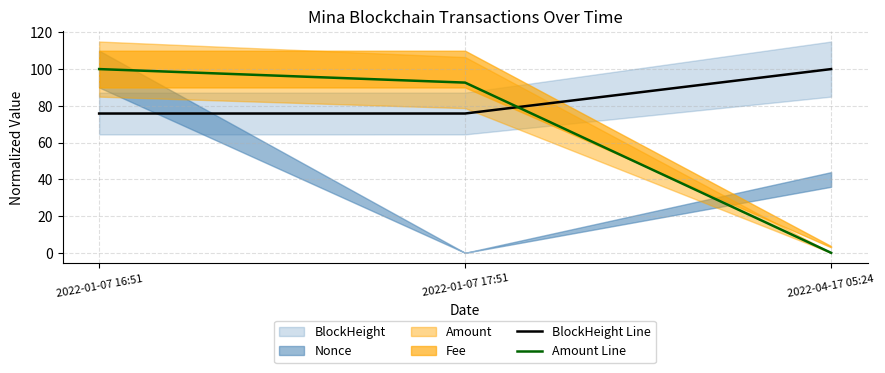

What is the sum of the Amount Line values at 2022-01-07 16:51 and 2022-04-17 05:24?

100.0